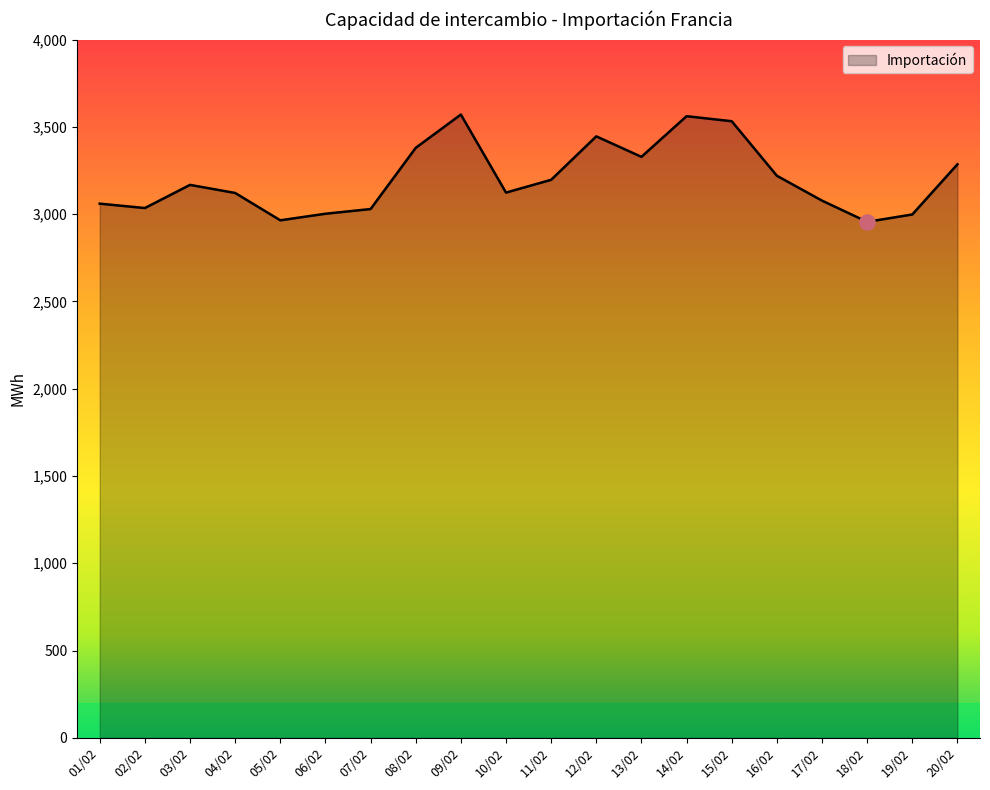

What is the ratio of the value at 13/02 to the value at 19/02?

1.1